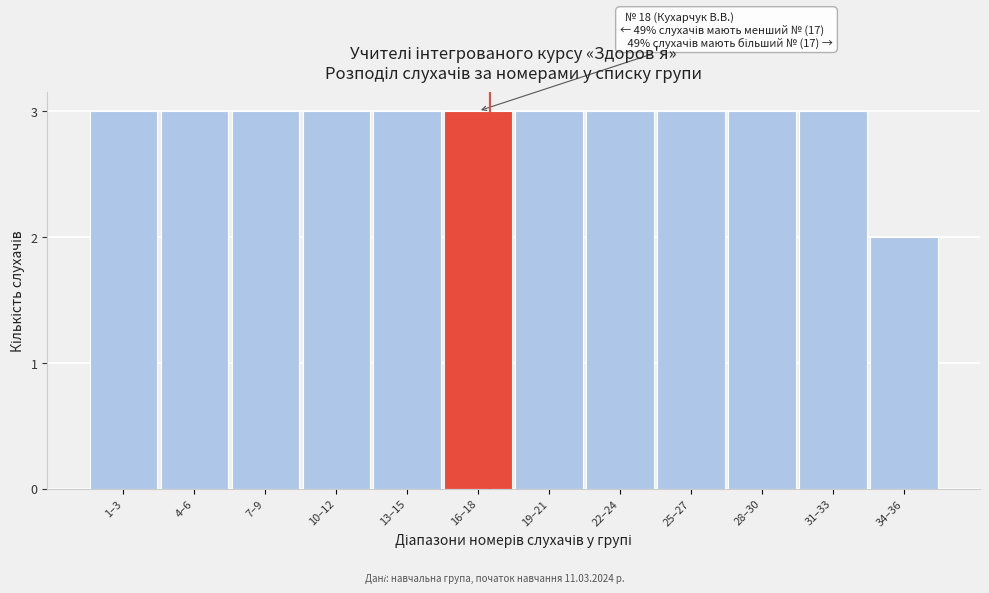

Reading right to left, list all the values displayed in this chart.

34–36=2	31–33=3	28–30=3	25–27=3	22–24=3	19–21=3	16–18=3	13–15=3	10–12=3	7–9=3	4–6=3	1–3=3